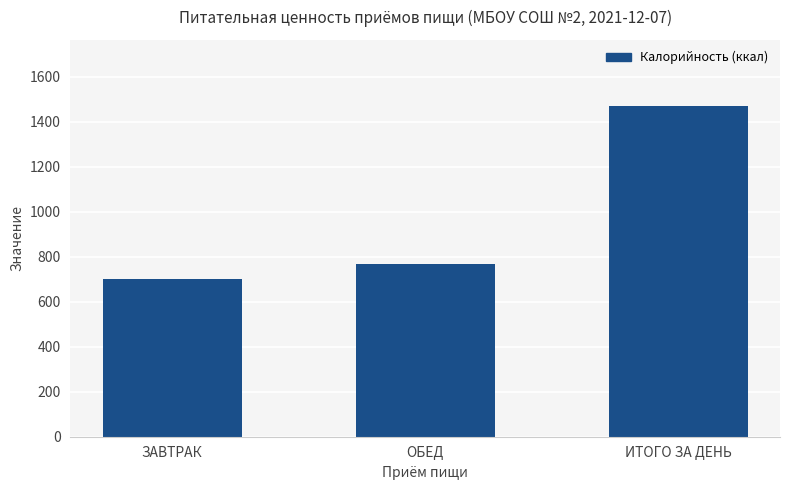

What is the ratio of the value at ИТОГО ЗА ДЕНЬ to the value at ОБЕД?

1.9